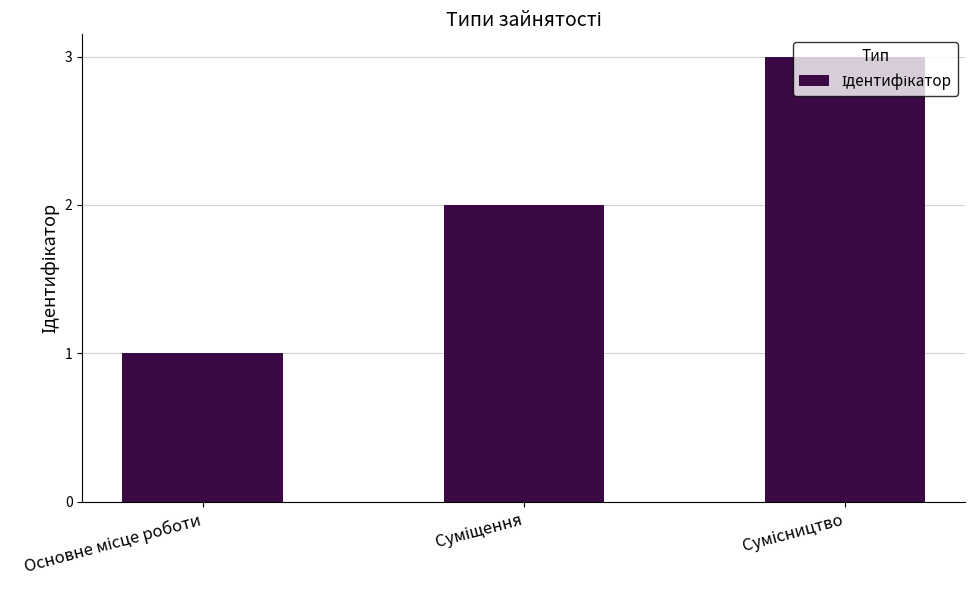

How many categories are shown in the chart?

3